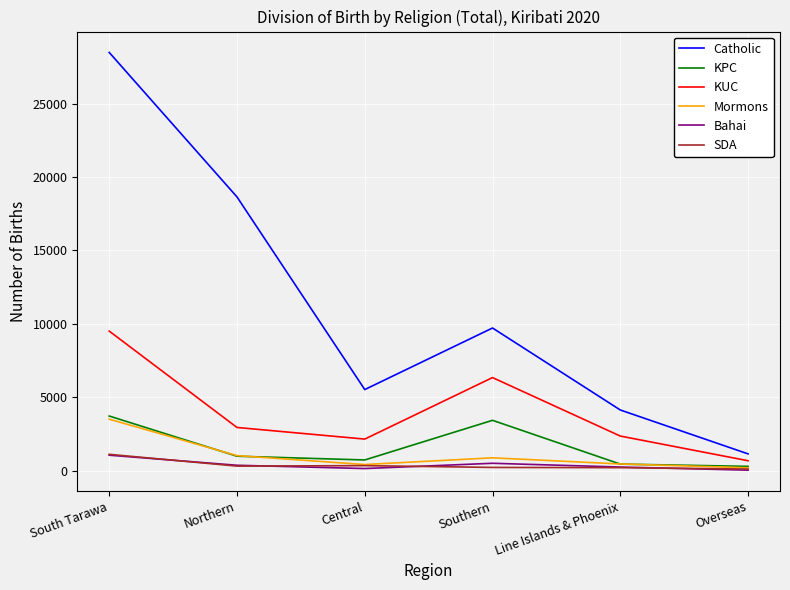

Is it true that Mormons equals 1077 at South Tarawa?

False